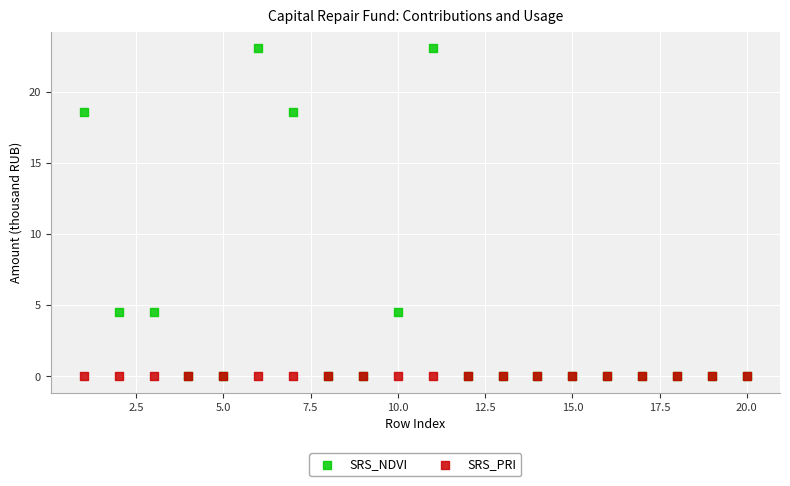

What are all the series names shown in the legend?

SRS_NDVI, SRS_PRI